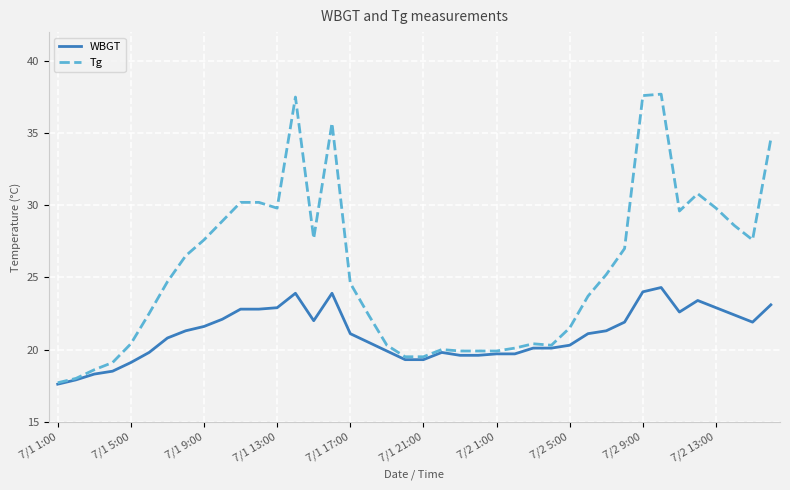

List the series in order of their peak value, lowest first.

WBGT, Tg